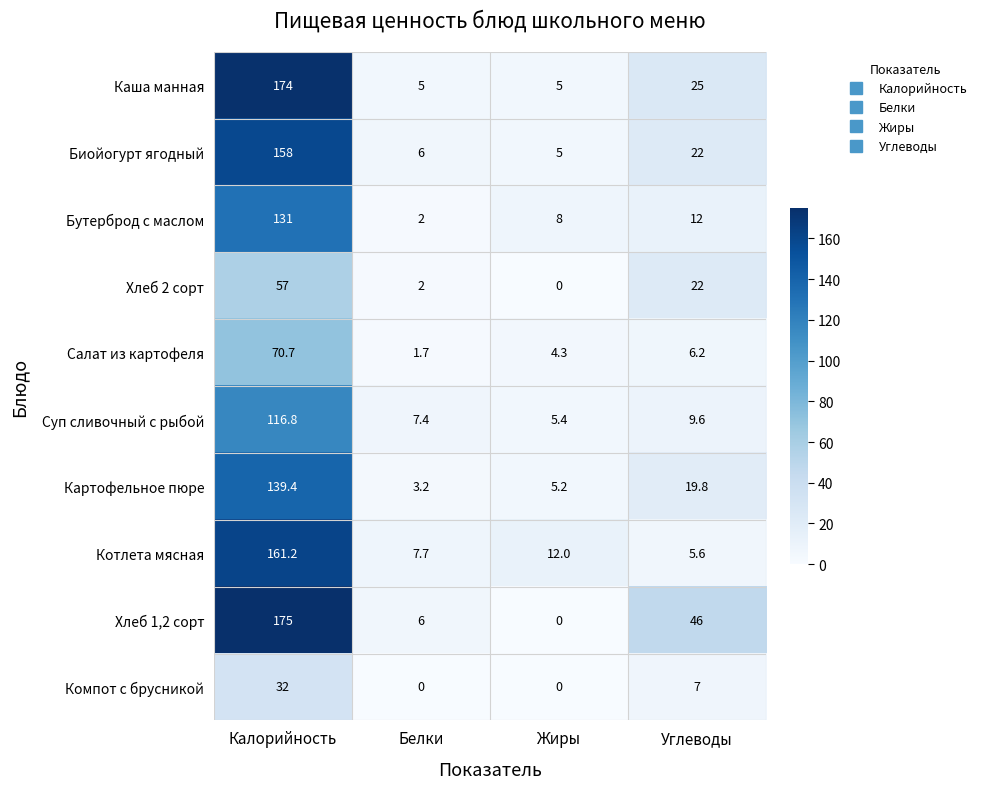

At how many categories does at least one series exceed 11?

3